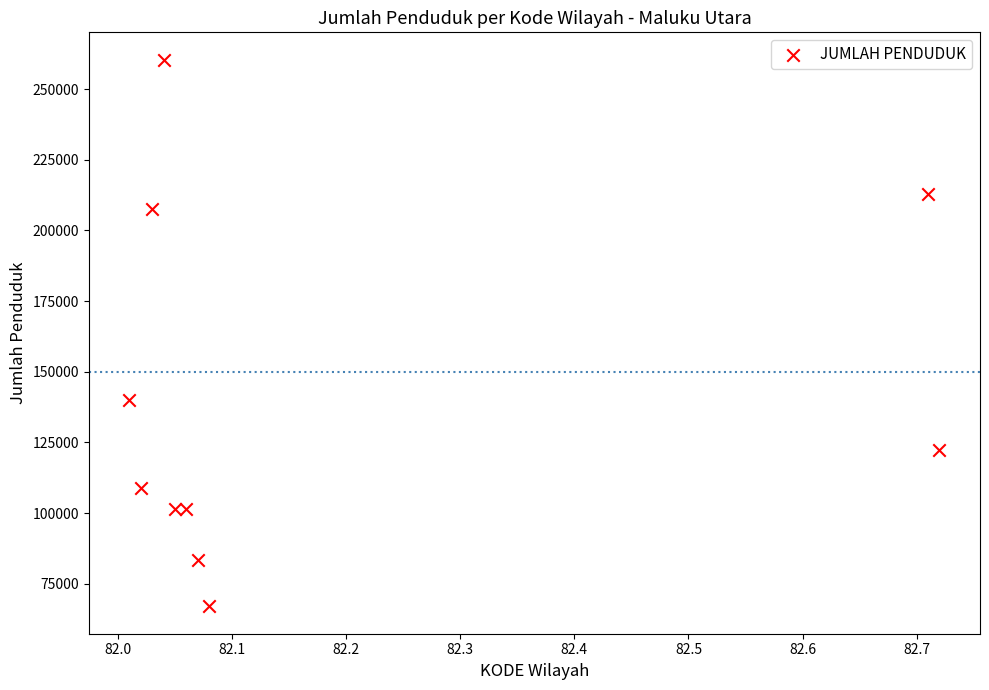

What is the range of Y values (max minus min)?

193464